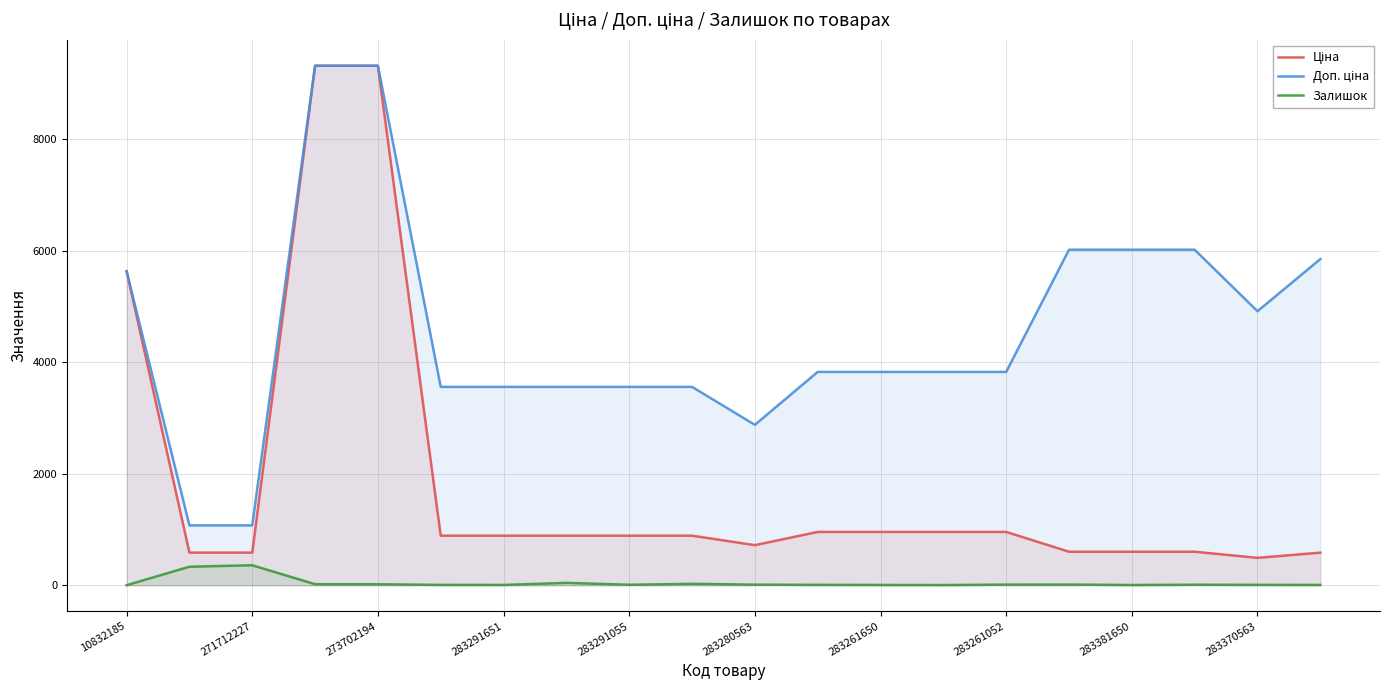

The Залишок series shows 18.0 at 273702194. True or false?

True